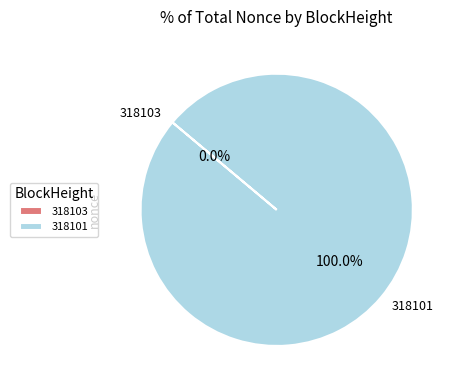

Between 318103 and 318101, which is larger?

318101